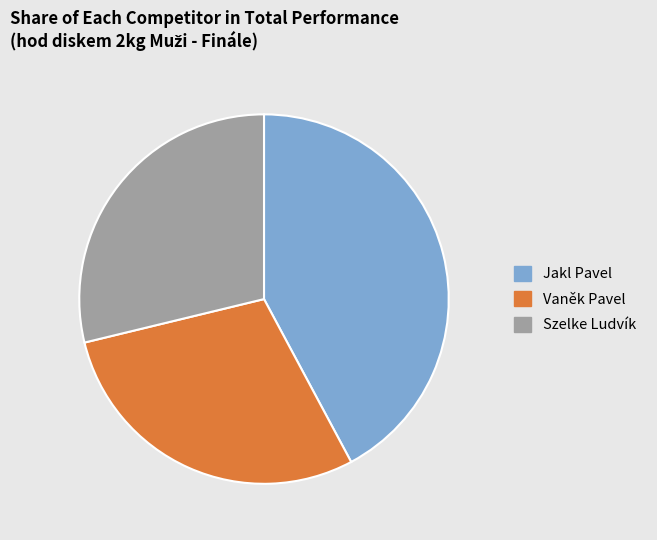

What is the ratio of the value at Vaněk Pavel to the value at Jakl Pavel?

0.7